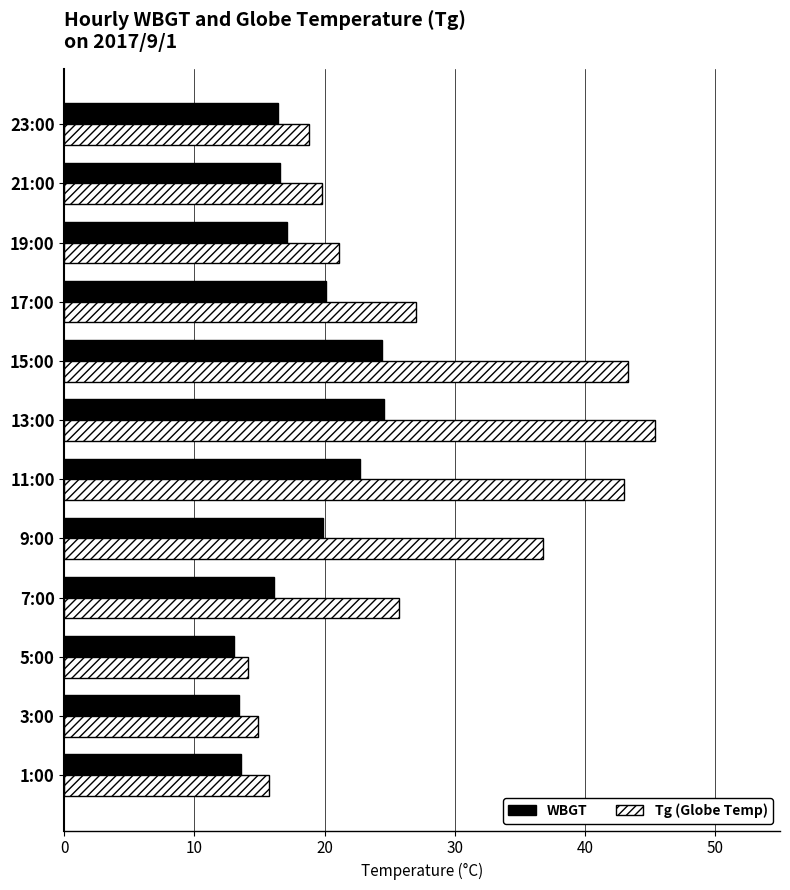

Which category has the highest value across all series?

13:00